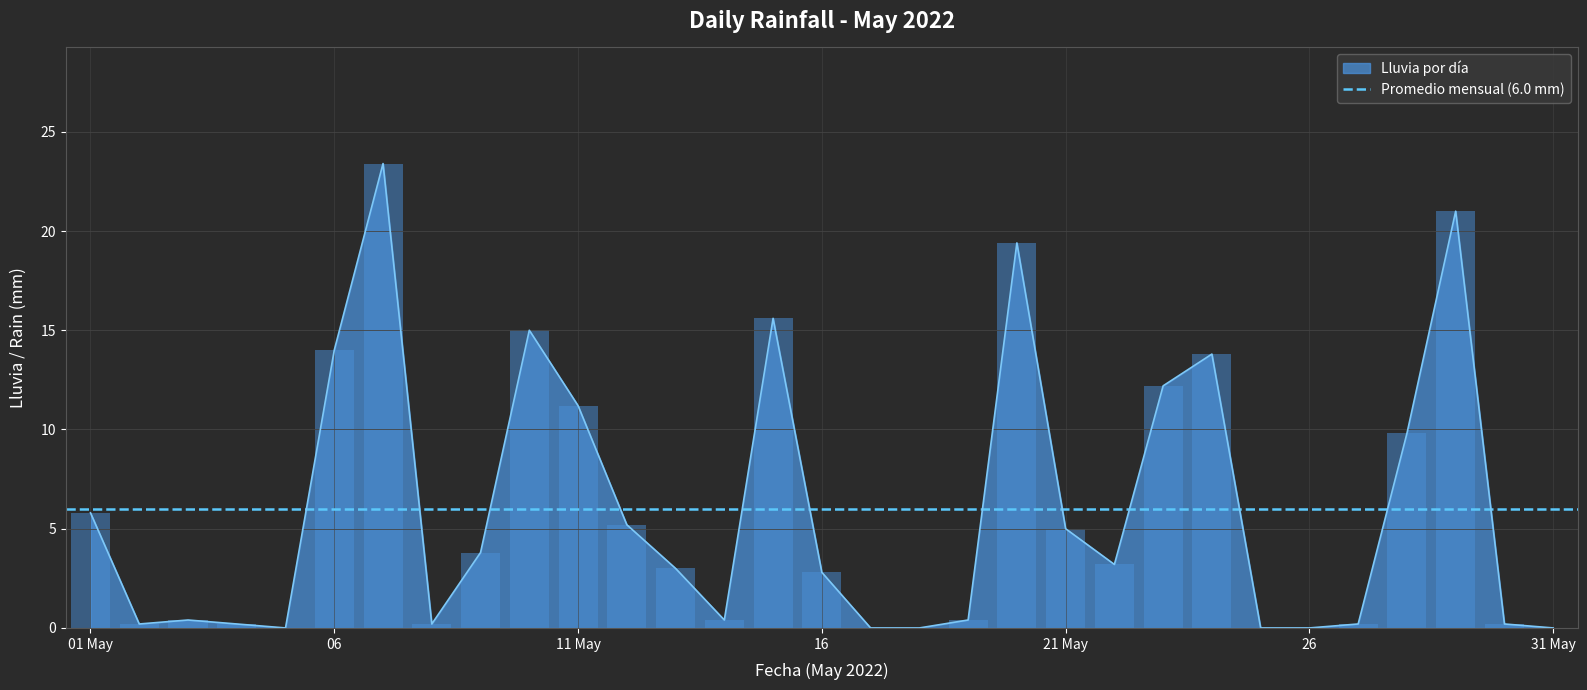

The value of Lluvia por día at 16 is 4.1. True or false?

False